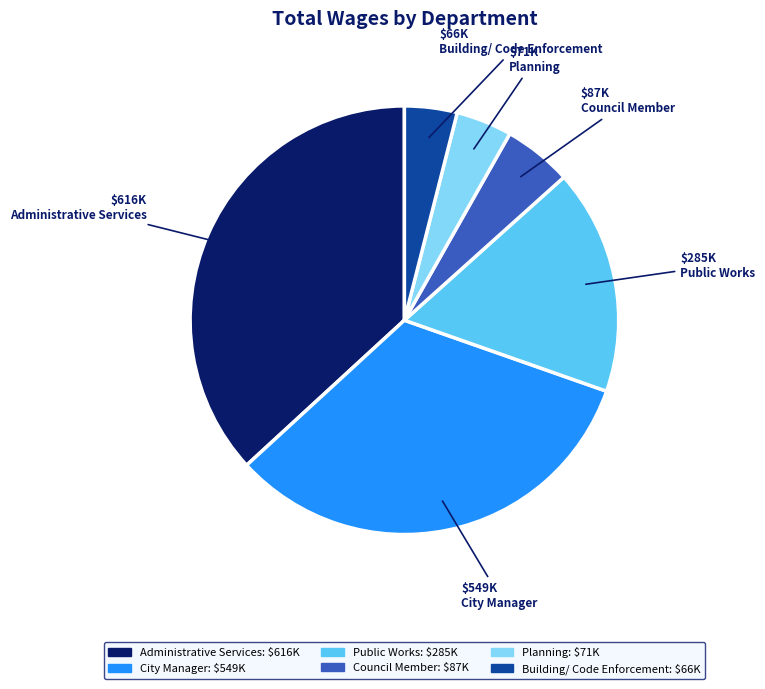

Does Public Works represent more than half of the total?

No